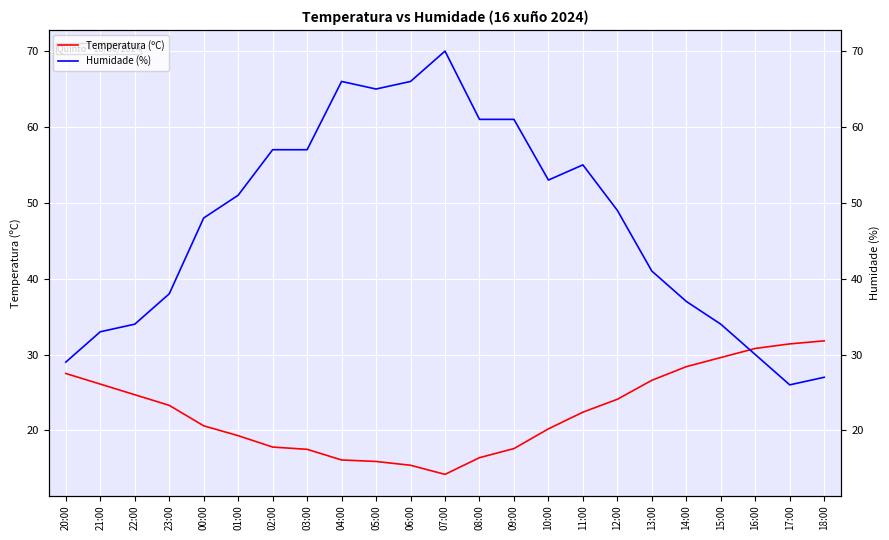

What is the highest value of the Humidade (%) series?

70.0